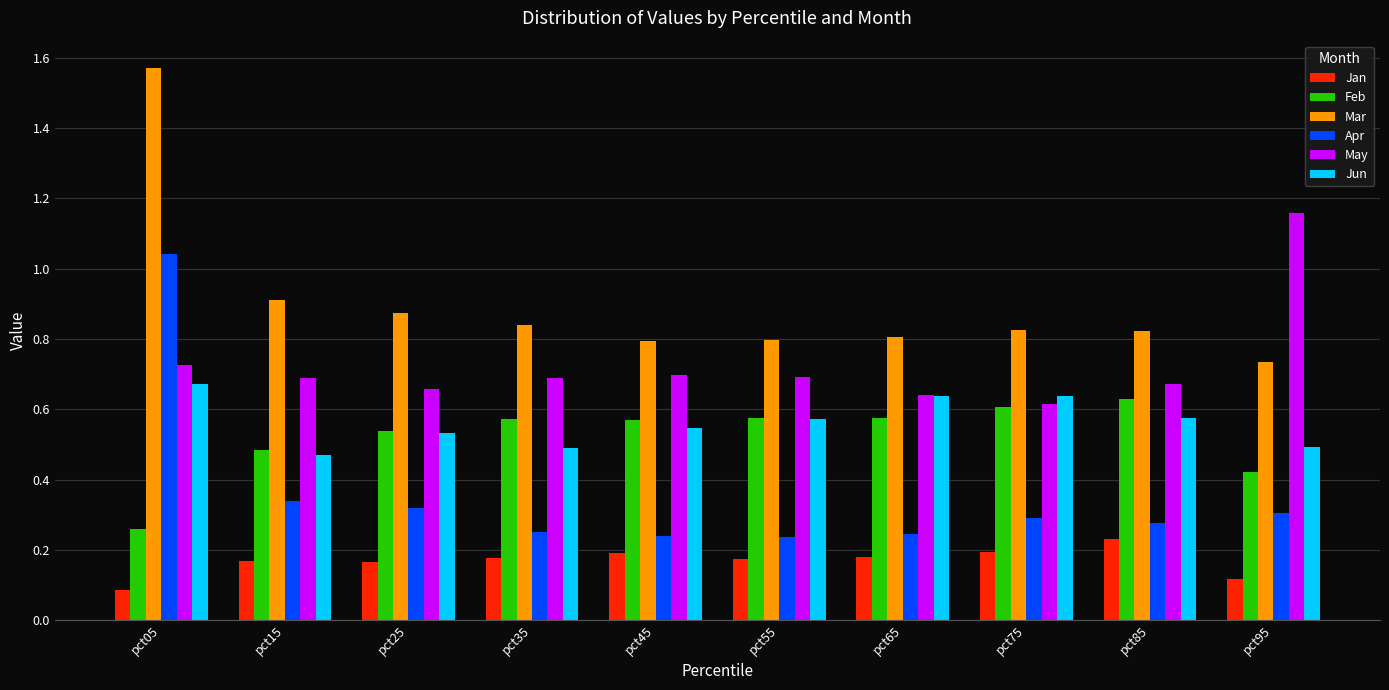

How many bars are there in total?

60